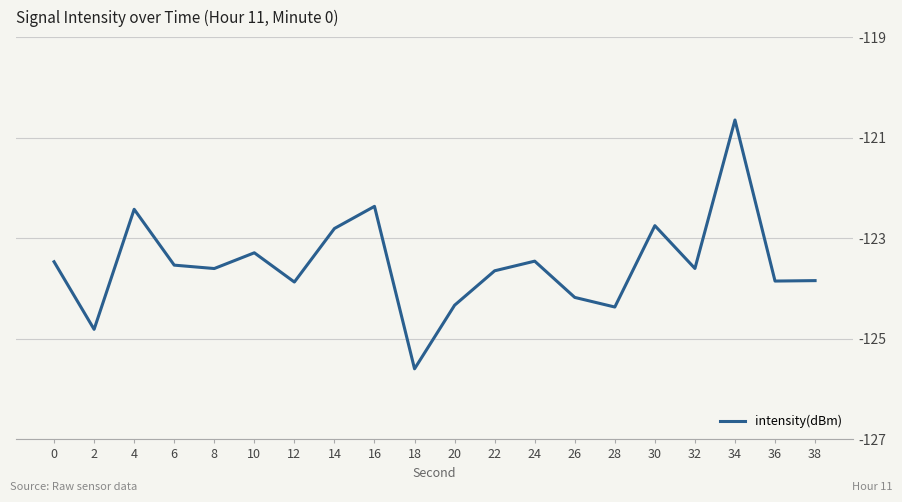

At which category does the chart reach its peak across all series?

34